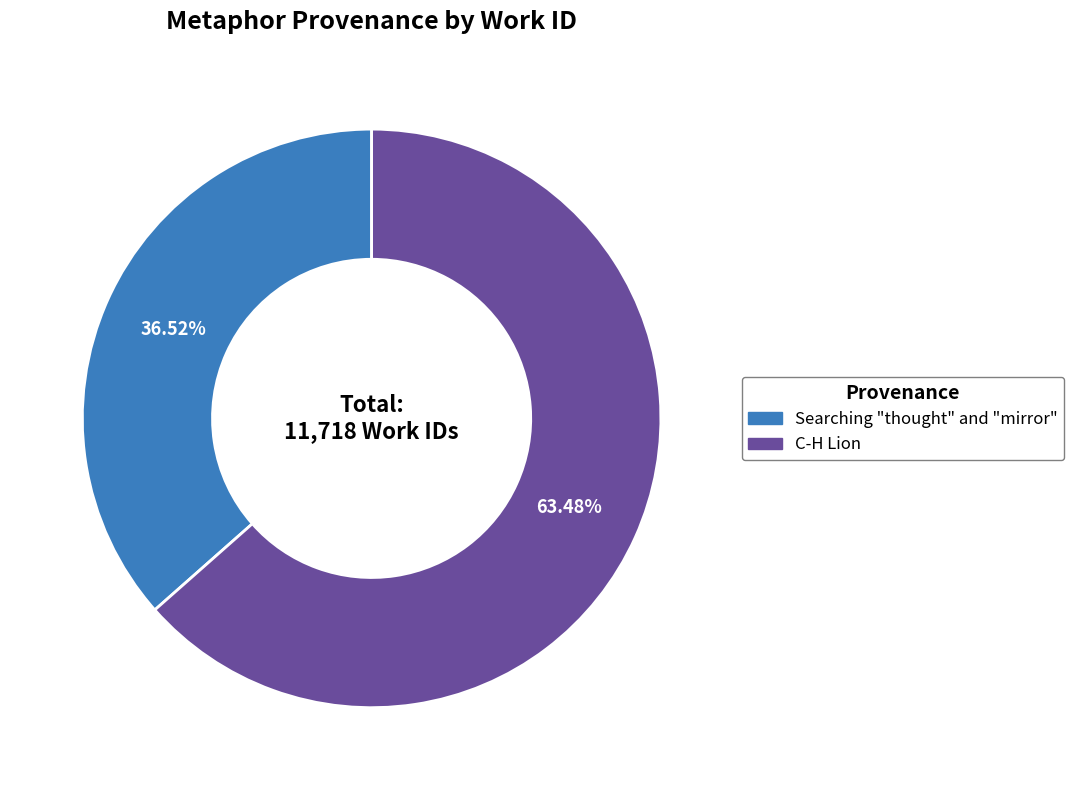

Rank the categories by value from lowest to highest.

Searching "thought" and "mirror", C-H Lion